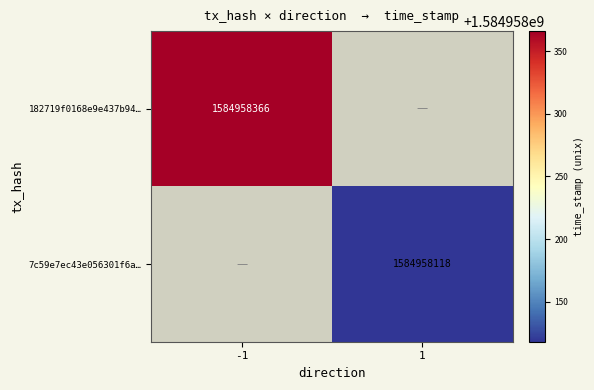

Is it true that 7c59e7ec43e056301f6a… equals 2091839588 at 1?

False